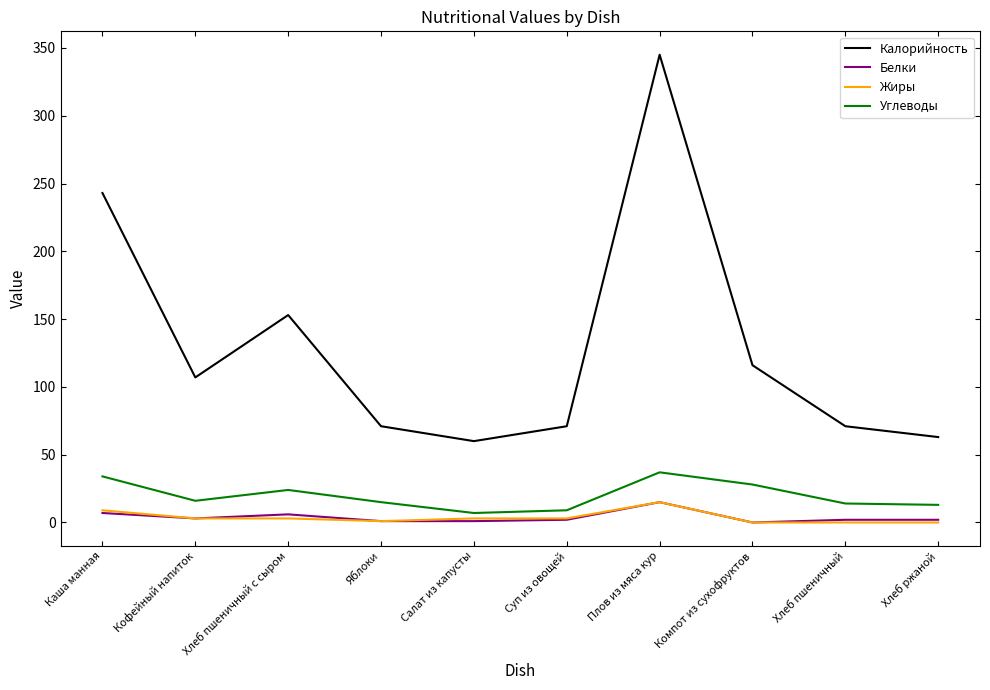

Is it true that Углеводы equals 9 at Суп из овощей?

True